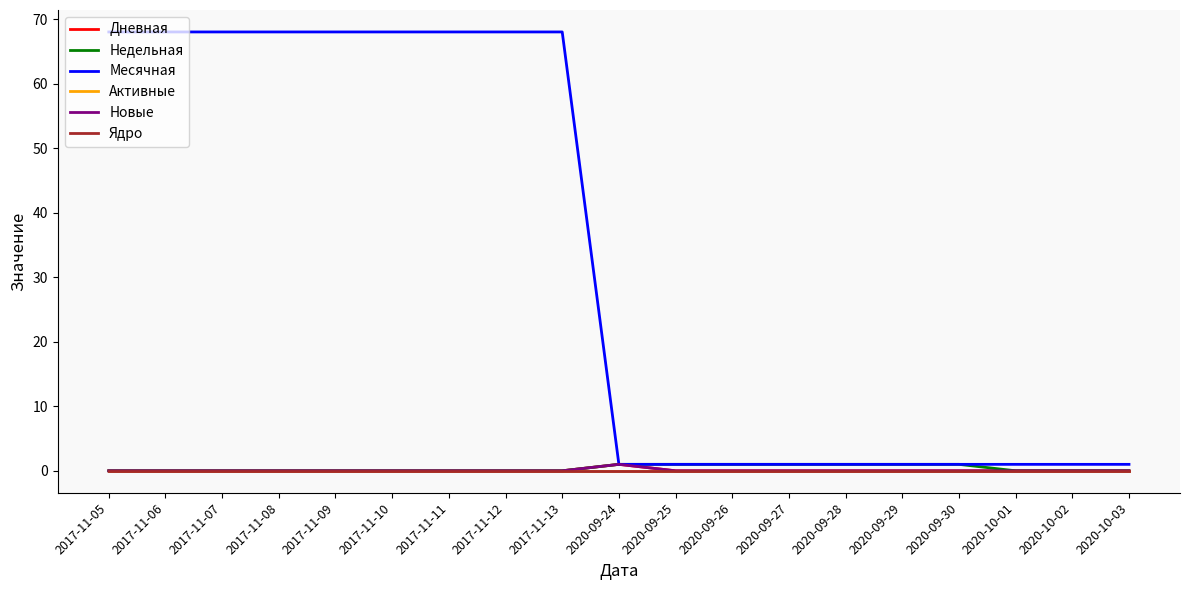

Does the chart have visible grid lines?

No